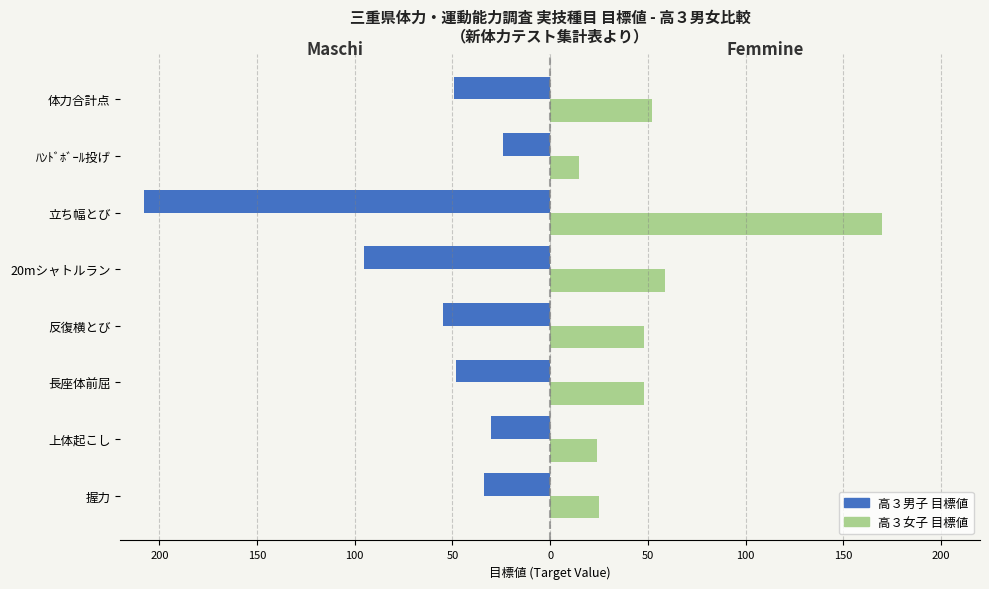

How many bars are there in each group?

2